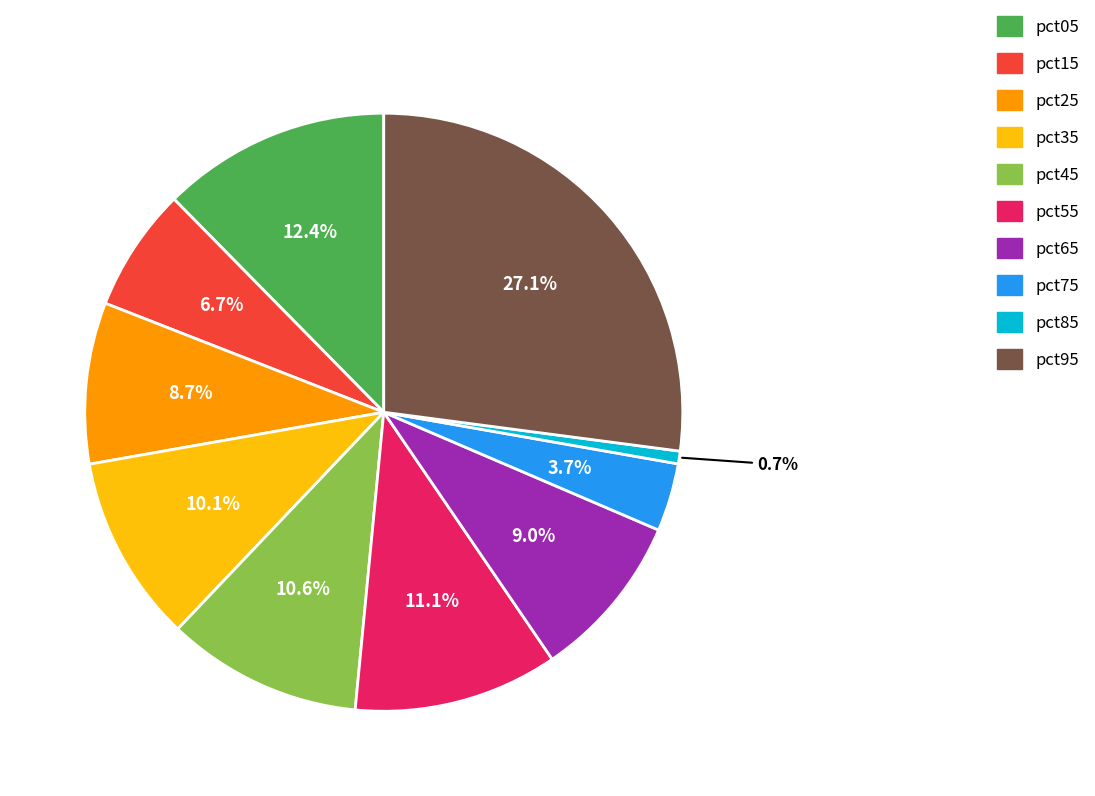

Is there any slice that represents more than half of the pie?

No